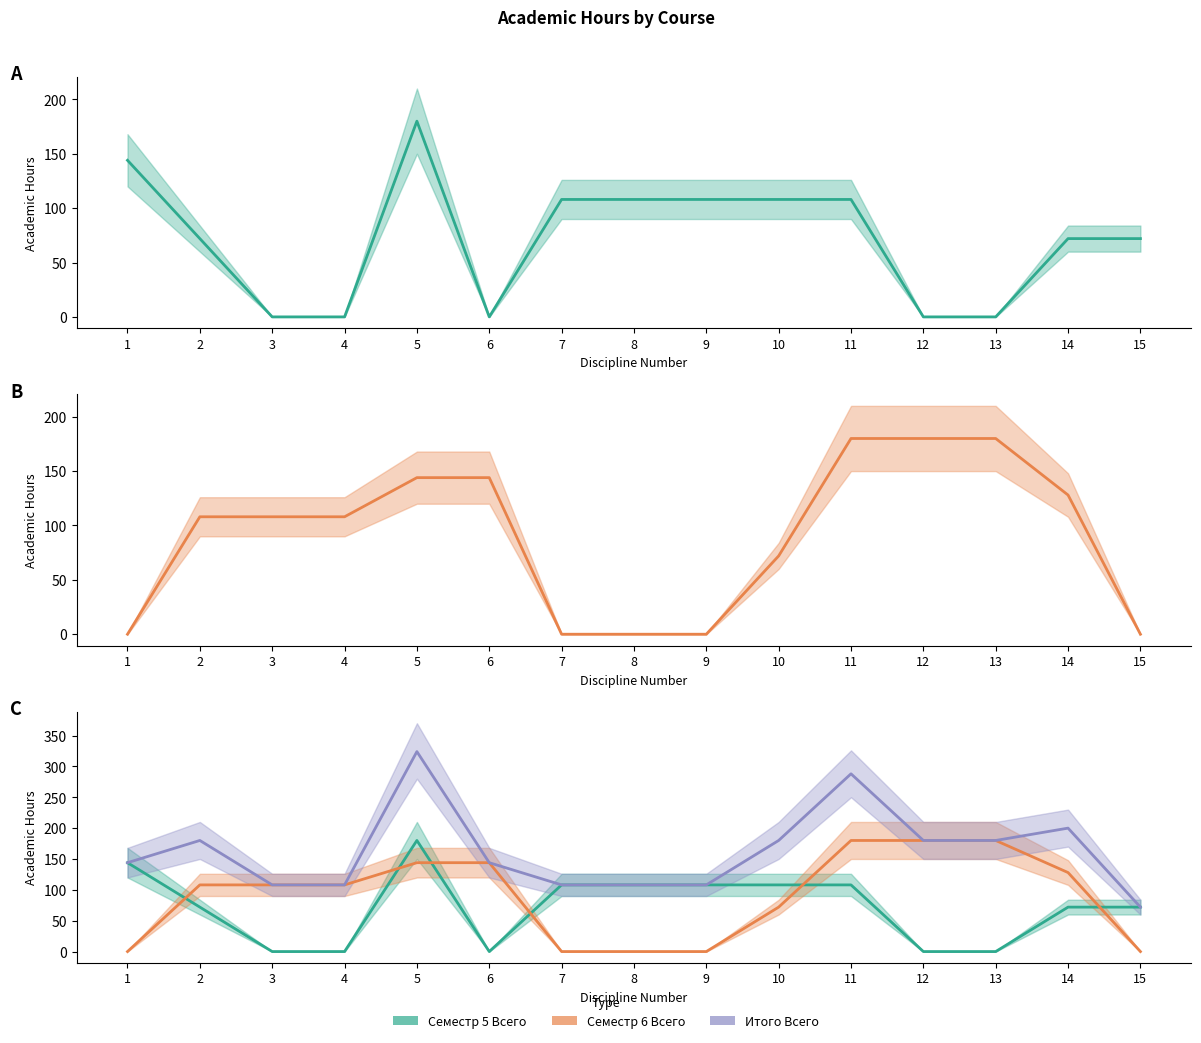

Is it true that Семестр 5 Всего equals 124 at 4?

False